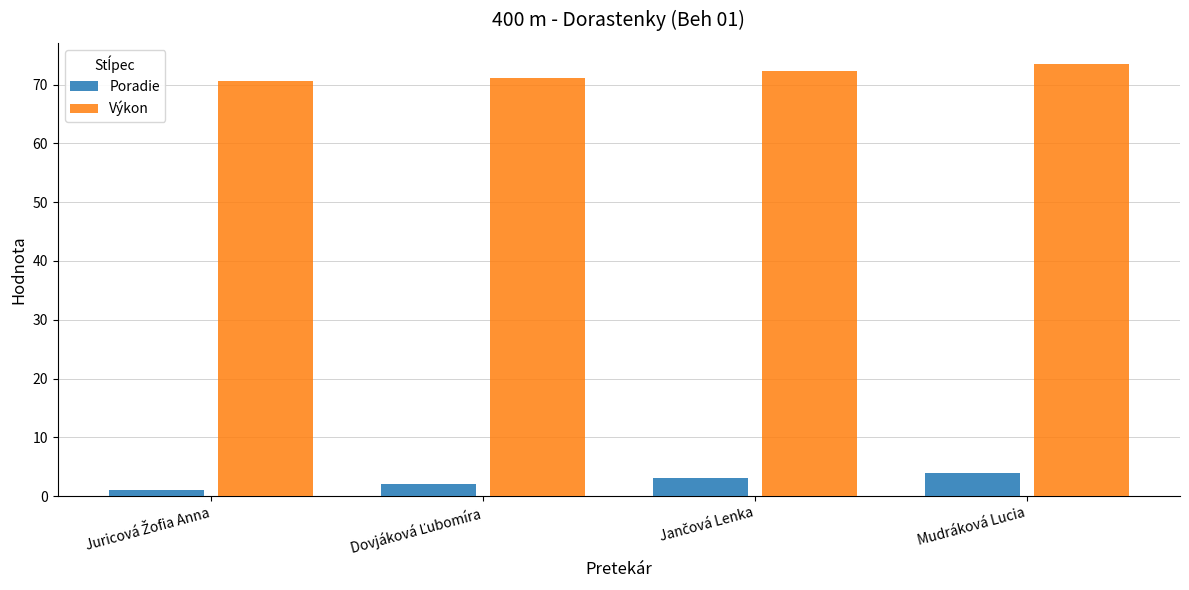

At how many categories does at least one series exceed 49?

4